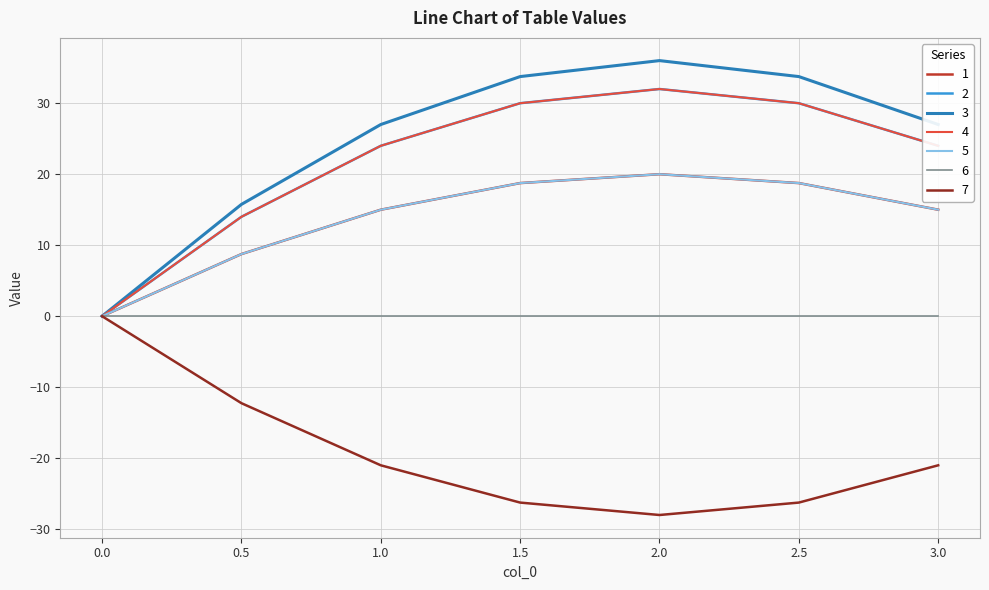

Is this an area chart (filled region under the line)?

No